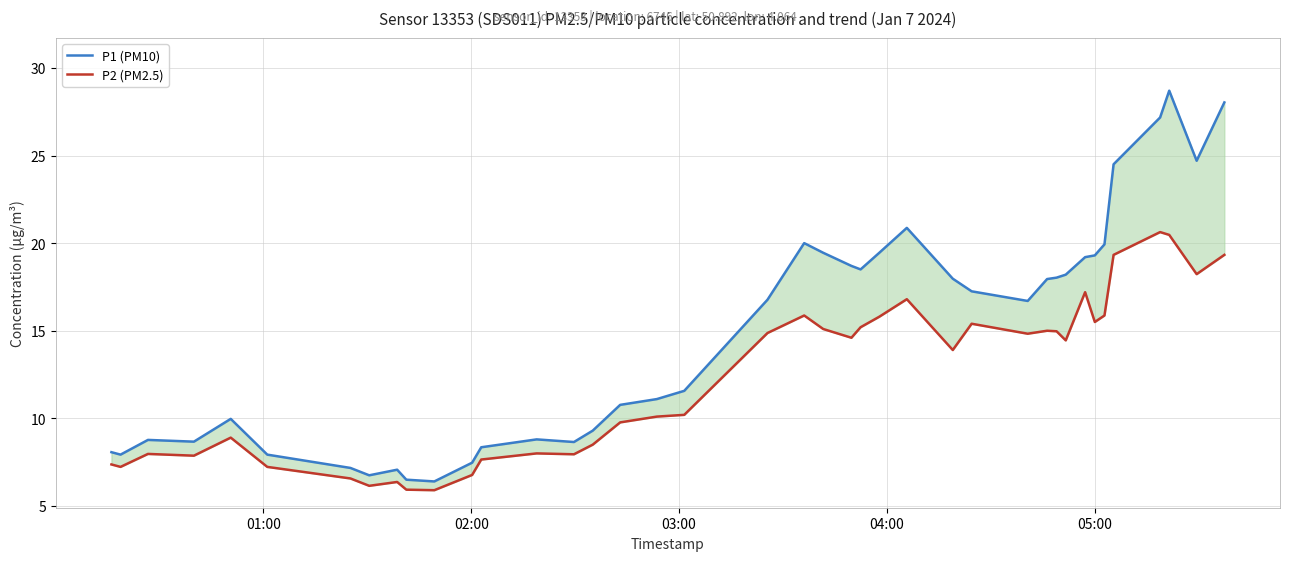

True or false: P2 (PM2.5) and P1 (PM10) cross at least once.

False